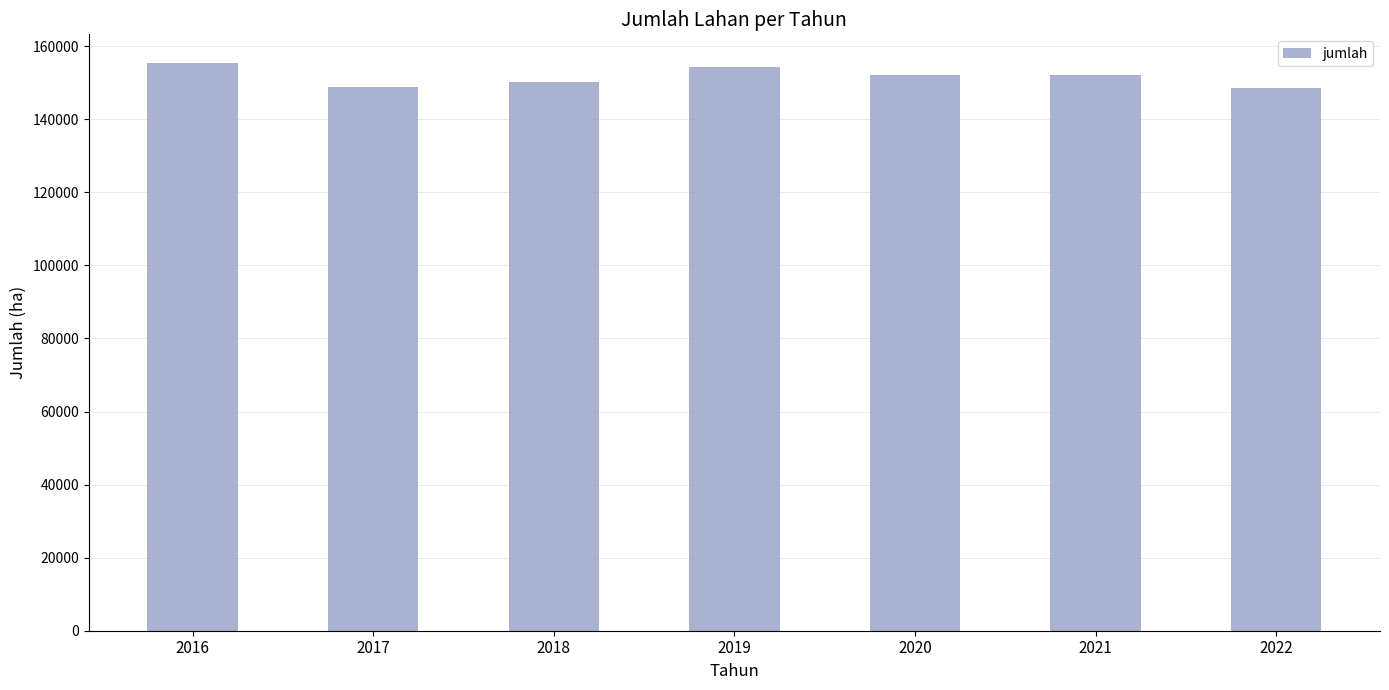

What is the ratio of the value at 2020 to the value at 2016?

1.0